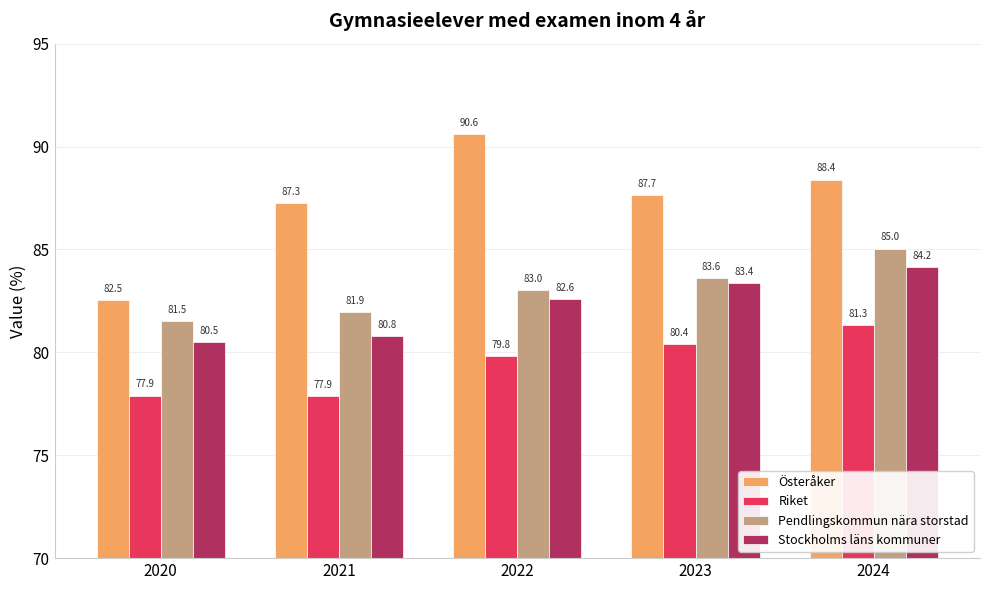

Reading left to right, list all the values displayed in this chart.

Österåker: 82.5	87.3	90.6	87.7	88.4
Riket: 77.9	77.9	79.8	80.4	81.3
Pendlingskommun nära storstad: 81.5	81.9	83.0	83.6	85.0
Stockholms läns kommuner: 80.5	80.8	82.6	83.4	84.2